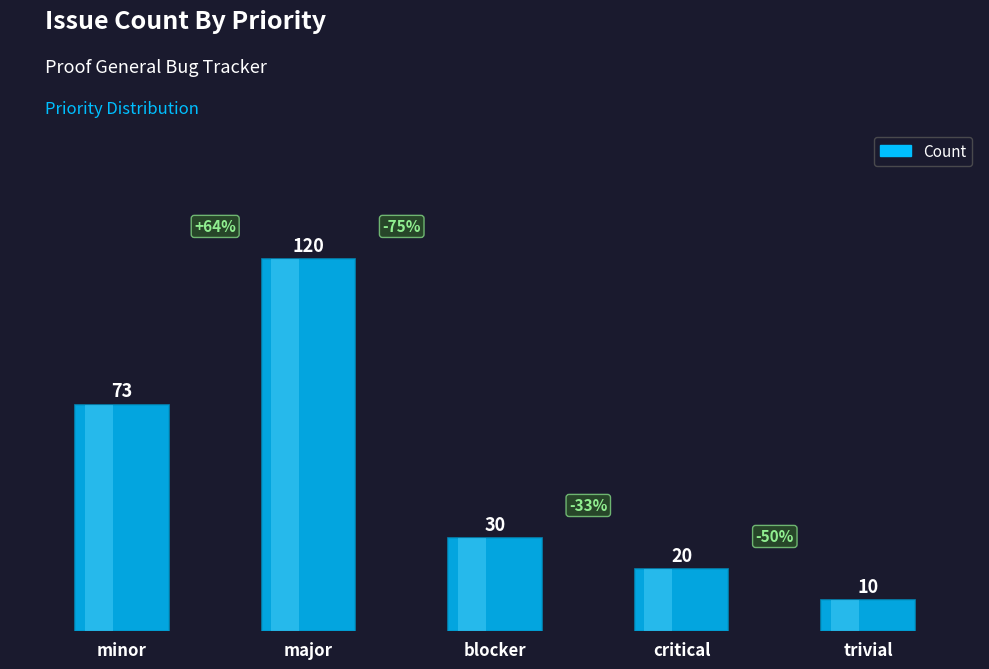

What is the label of the 4th bar from the left?

critical